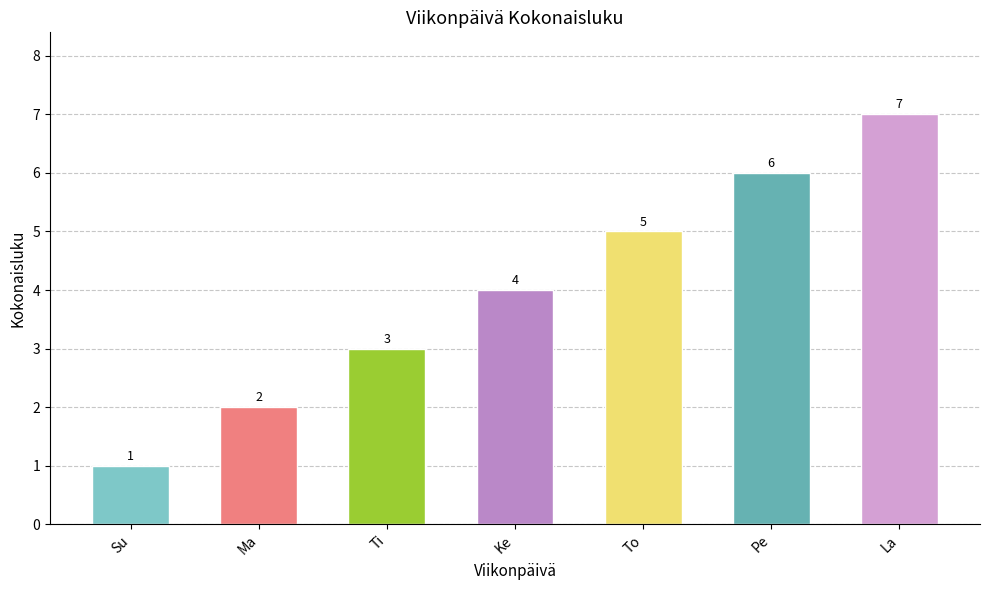

Reading left to right, what are all the values shown in this chart?

Su=1	Ma=2	Ti=3	Ke=4	To=5	Pe=6	La=7